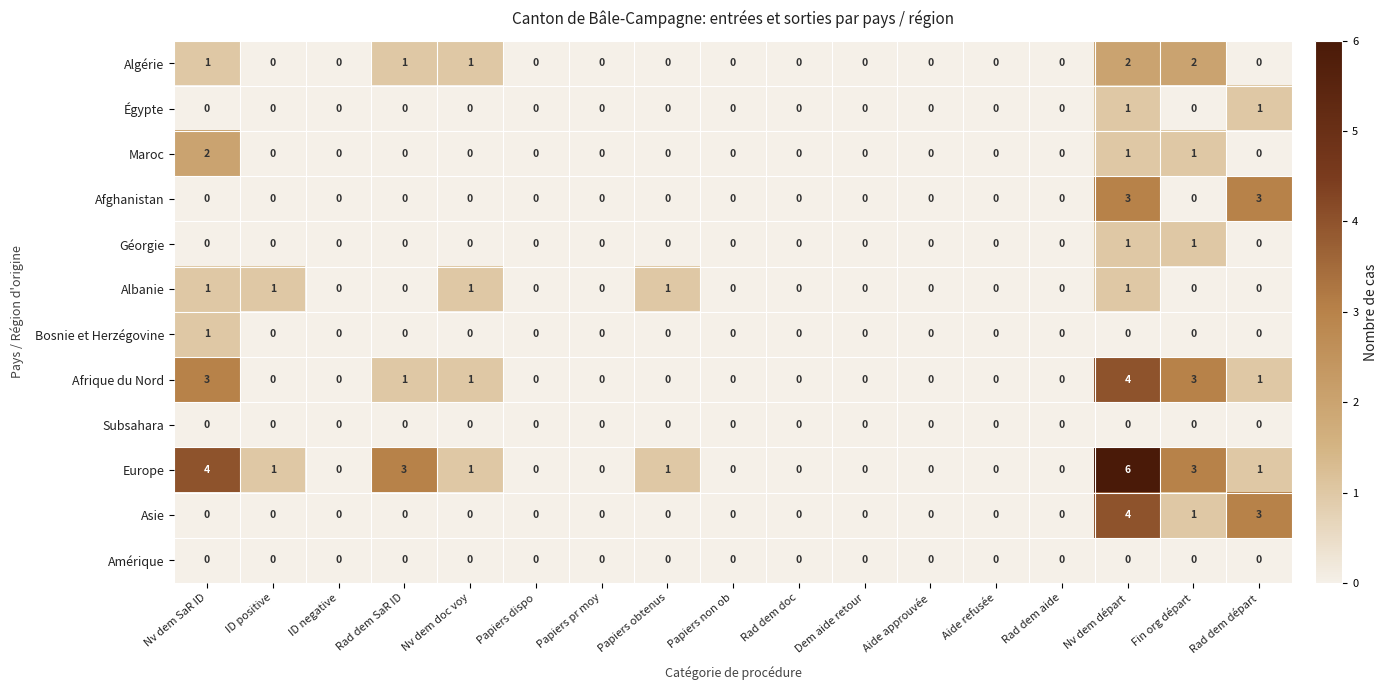

Which series has the largest range (max minus min)?

Europe